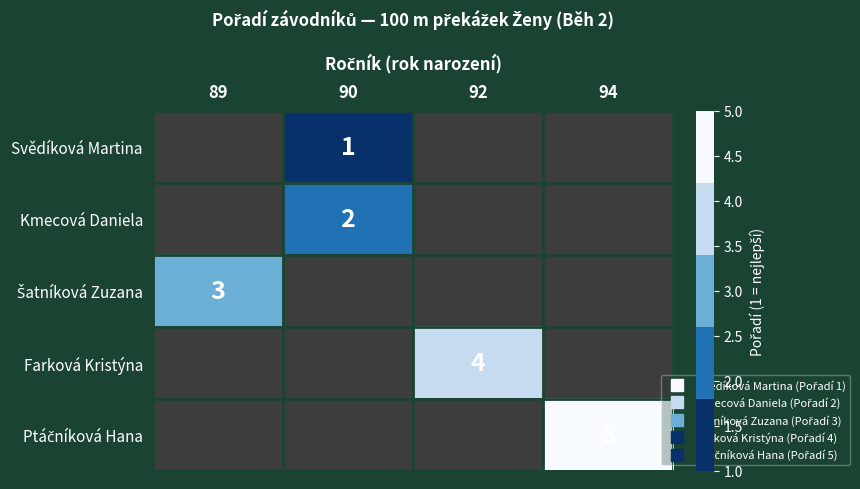

Read the Svědíková Martina value at 90.

1.0